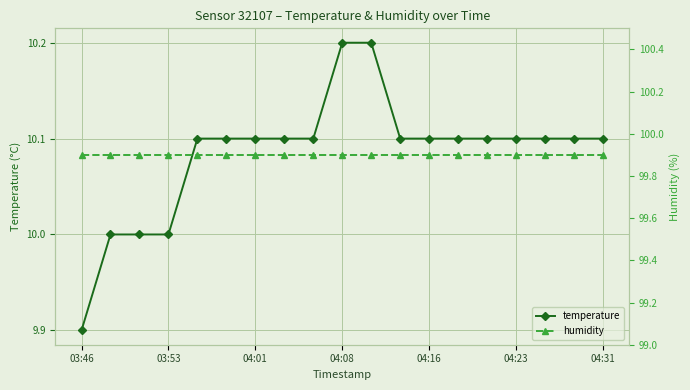

What is the sum of all temperature values?

191.6